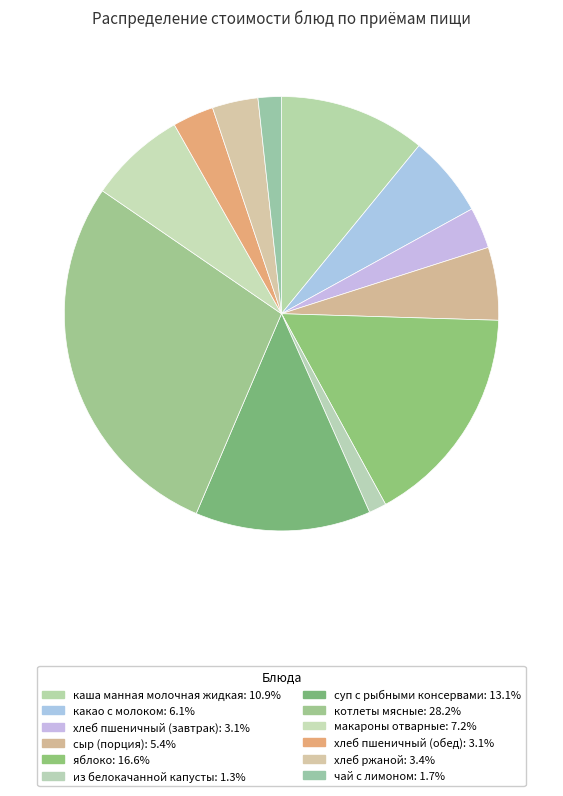

Does из белокачанной капусты account for over 50% of the chart?

No